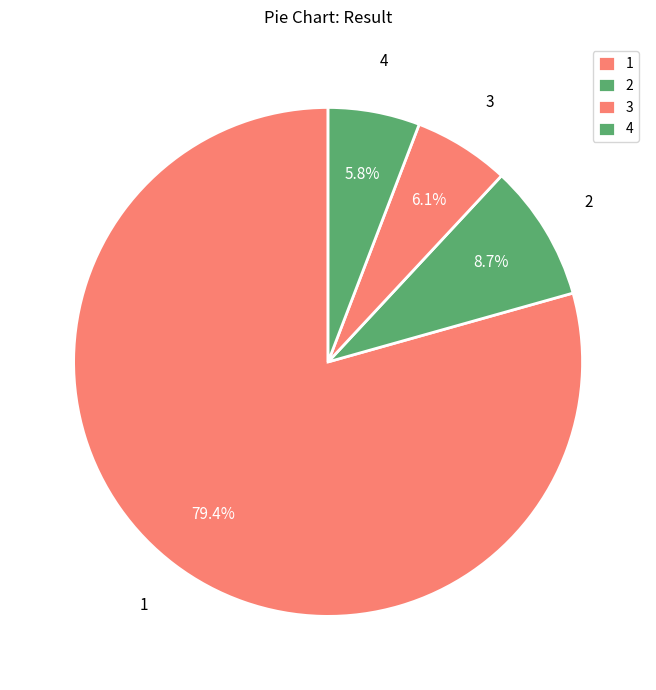

How many slices are in this pie chart?

4